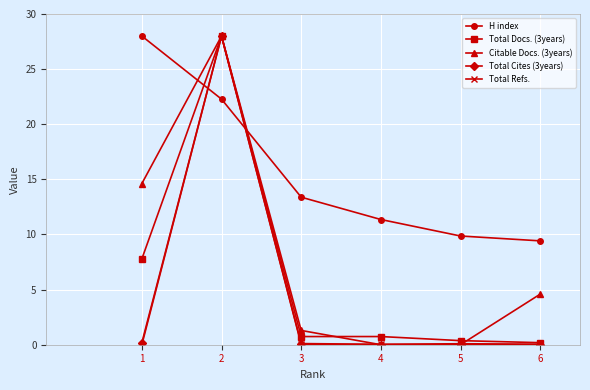

How many categories are shown in the chart?

6